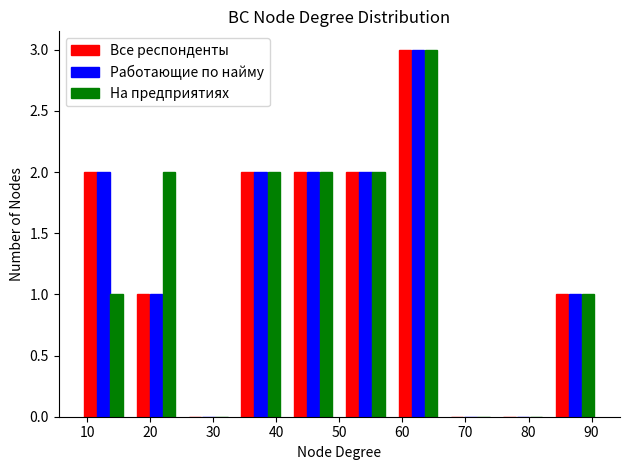

In the Все респонденты series, which range on the x-axis has the tallest bar?

58 to 67